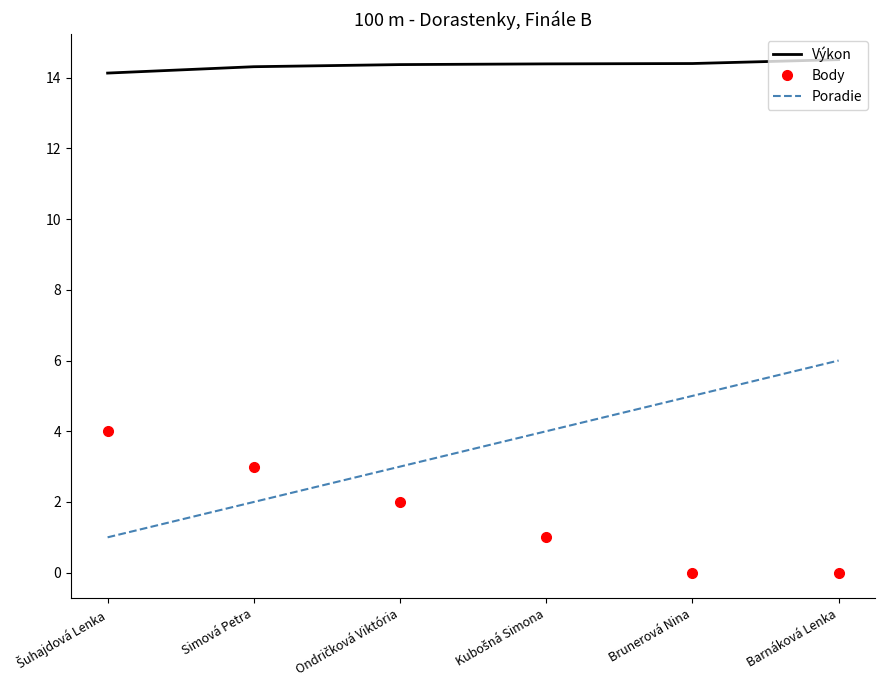

Is it true that Poradie equals 7.7 at Brunerová Nina?

False